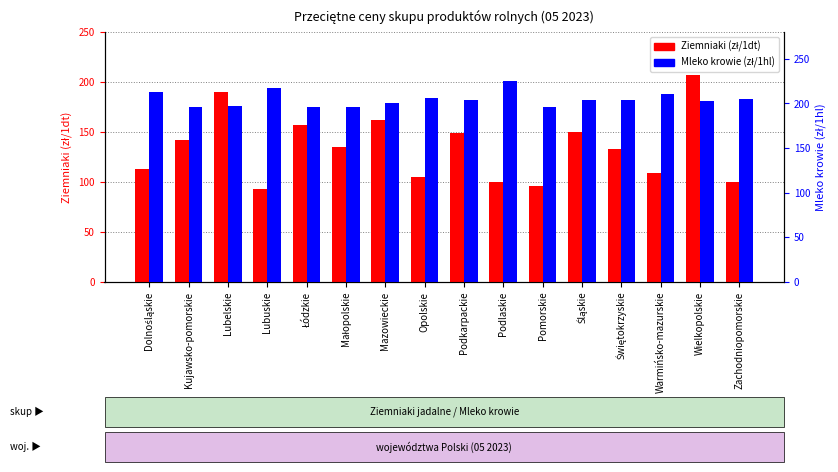

What is the difference between the maximum and second lowest values in the Ziemniaki (zł/1dt) series?

111.3